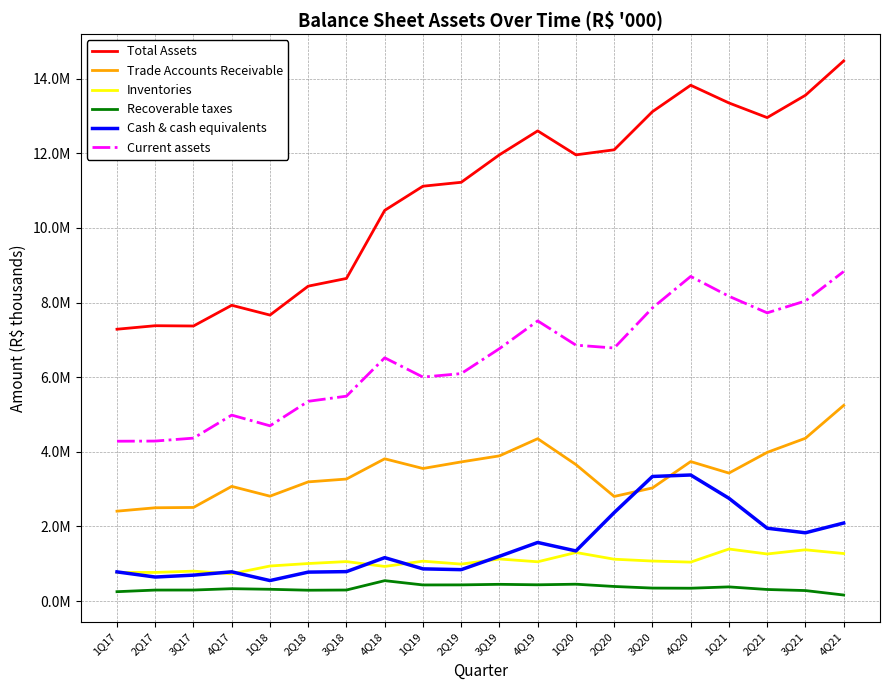

Reading left to right, extract all data points from this chart.

Total Assets: 7285993	7380041	7372374	7927898	7665277	8440565	8647329	10472148	11119721	11224640	11961763	12602524	11960234	12095977	13117891	13826592	13351642	12959072	13557604	14478421
Trade Accounts Receivable: 2408436	2499644	2508450	3073262	2810316	3193567	3269920	3812723	3552802	3729043	3891041	4351370	3657154	2803047	3031314	3738053	3429663	3984102	4363000	5243376
Inventories: 766746	766284	800903	730258	938378	1005041	1056983	926797	1067843	989635	1126407	1051781	1300724	1120860	1071470	1042909	1394015	1261180	1373060	1272577
Recoverable taxes: 250047	293663	294310	330437	314414	289496	294832	545816	430894	432449	447519	434656	450798	389968	346852	343034	378692	309078	280393	160489
Cash & cash equivalents: 780921	642965	693795	782324	548407	774748	787966	1162563	862014	840650	1199446	1569492	1342528	2369836	3338622	3378307	2754241	1951338	1829184	2090553
Current assets: 4283638	4287909	4366732	4983620	4696706	5353582	5491413	6519661	6002693	6096311	6765560	7509236	6858815	6782235	7857287	8701057	8169907	7725137	8043178	8832709